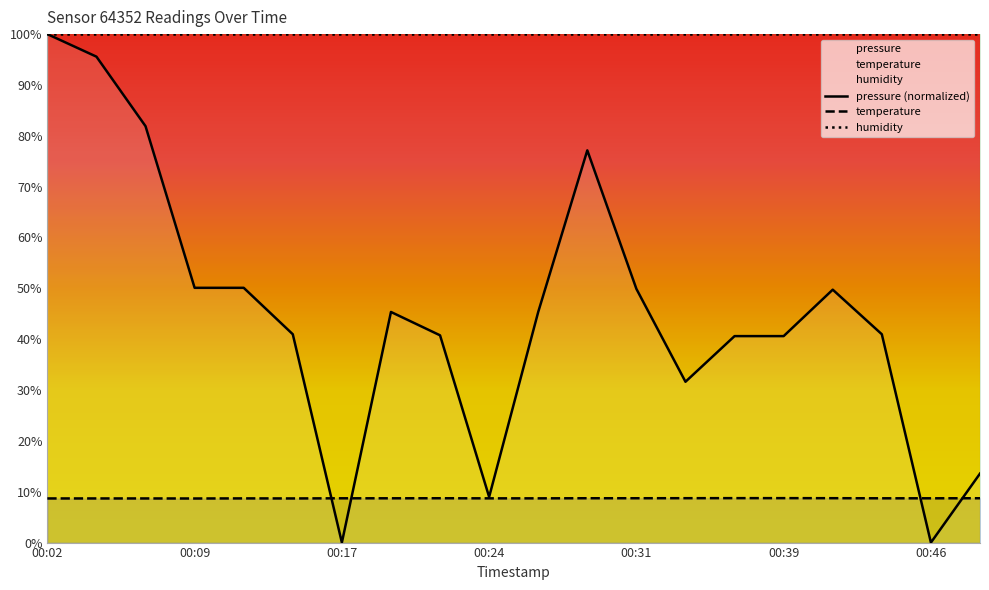

What is the value of the pressure point at the 13th from the left?

49.9